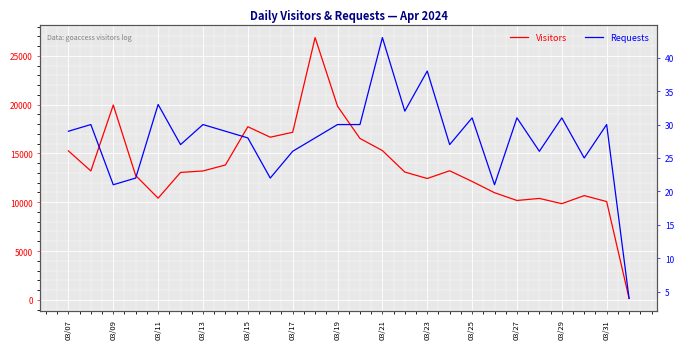

What is the approximate value of Requests at 03/27, to the nearest 10?

30